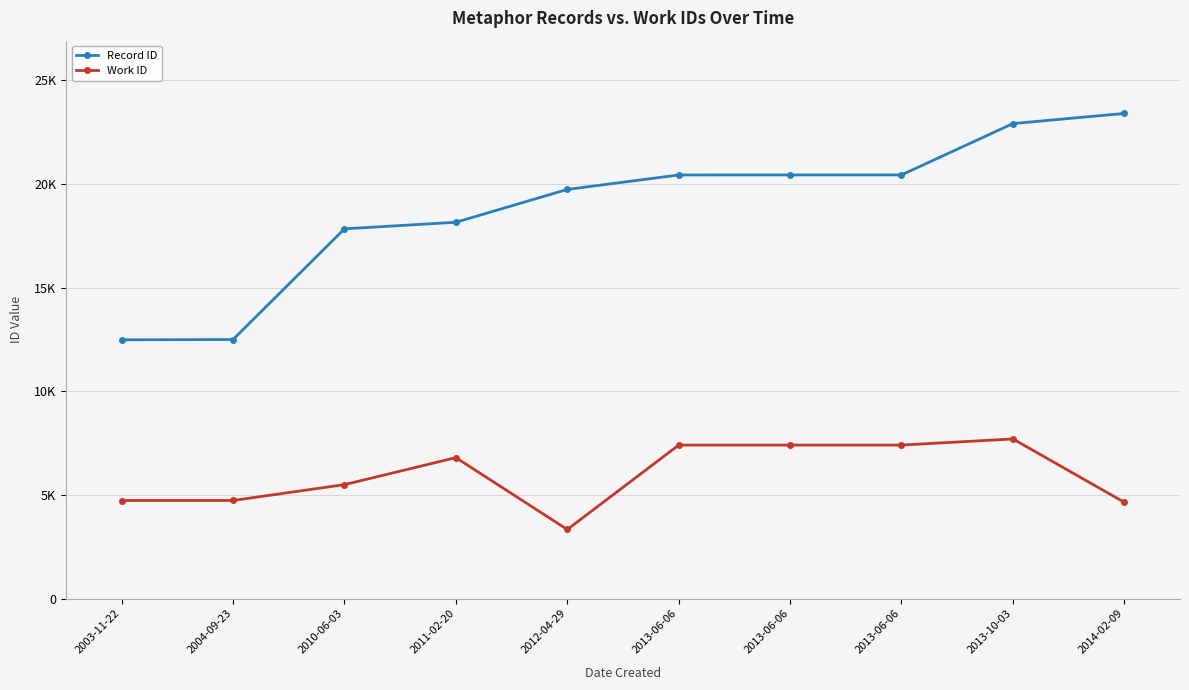

True or false: Record ID and Work ID cross at least once.

False